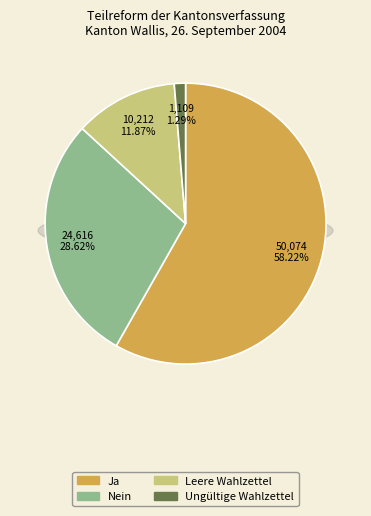

Combined, what portion of the pie is Leere Wahlzettel and Ja?

70.1%